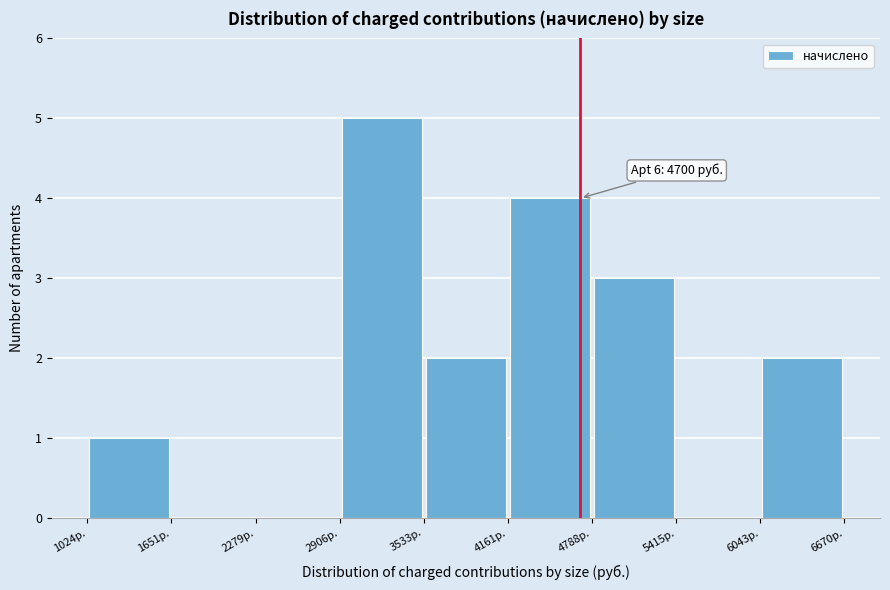

Which range on the x-axis has the tallest bar?

2900 to 3500